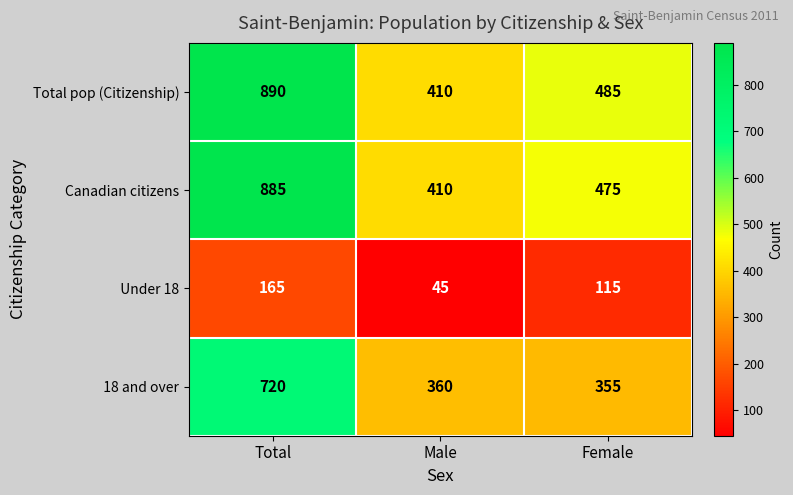

What is the difference between the maximum and minimum values in the Canadian citizens series?

475